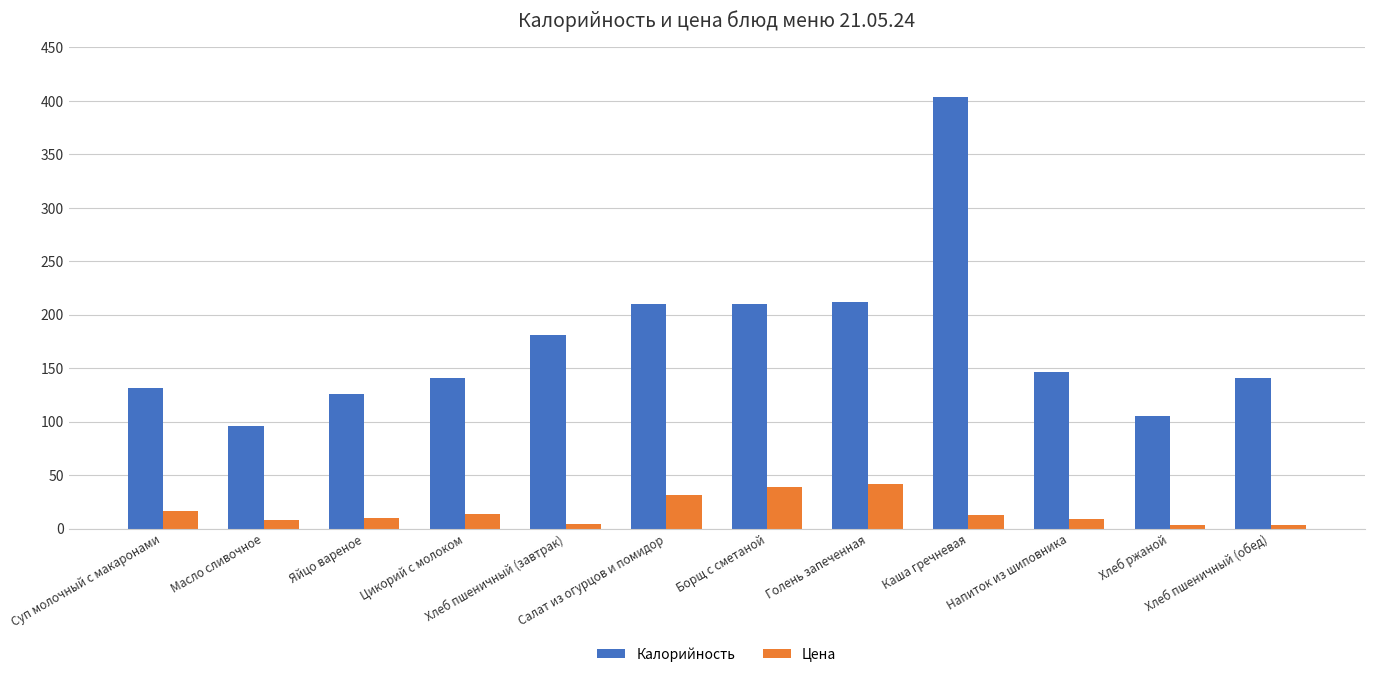

What is the difference between the highest and lowest values at Салат из огурцов и помидор?

178.7